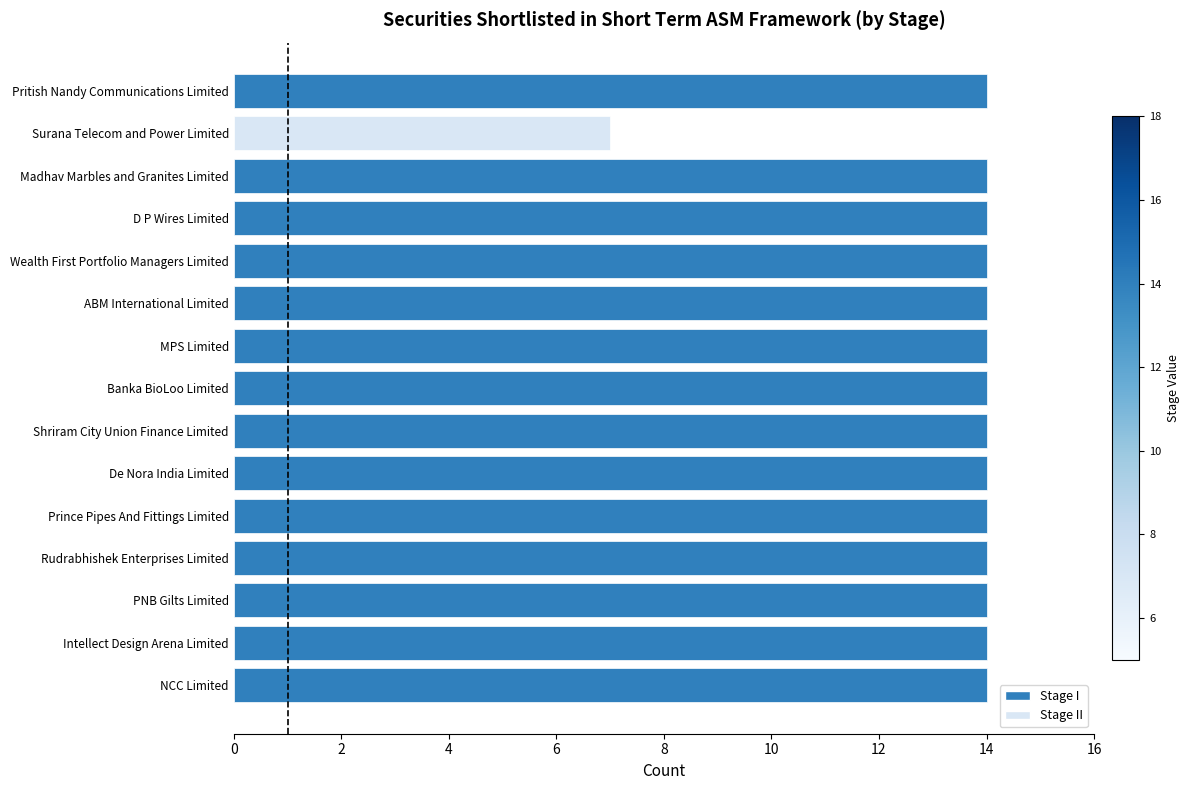

Approximately how many times larger is the value at MPS Limited compared to ABM International Limited?

1.0